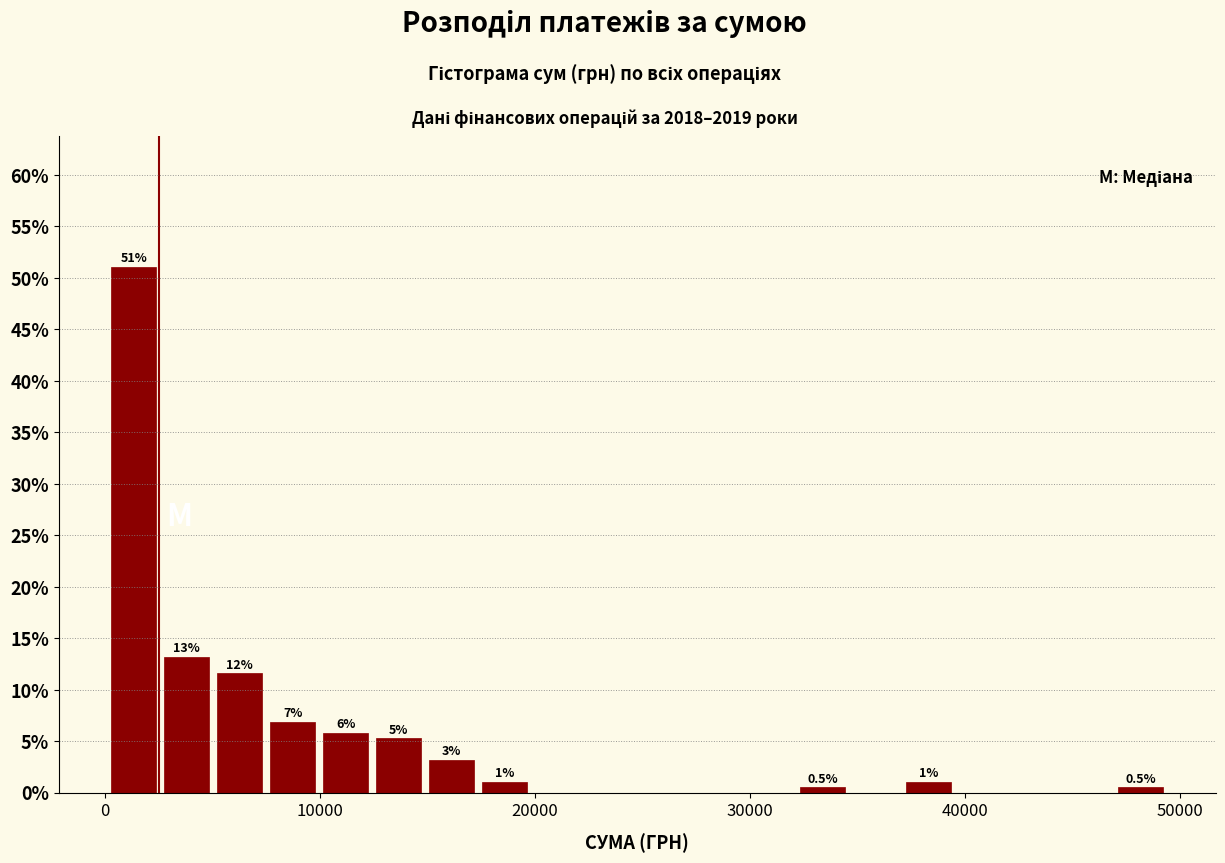

Around what value on the x-axis is the tallest bar? Give the approximate position of its centre, as read against the axis.

1000